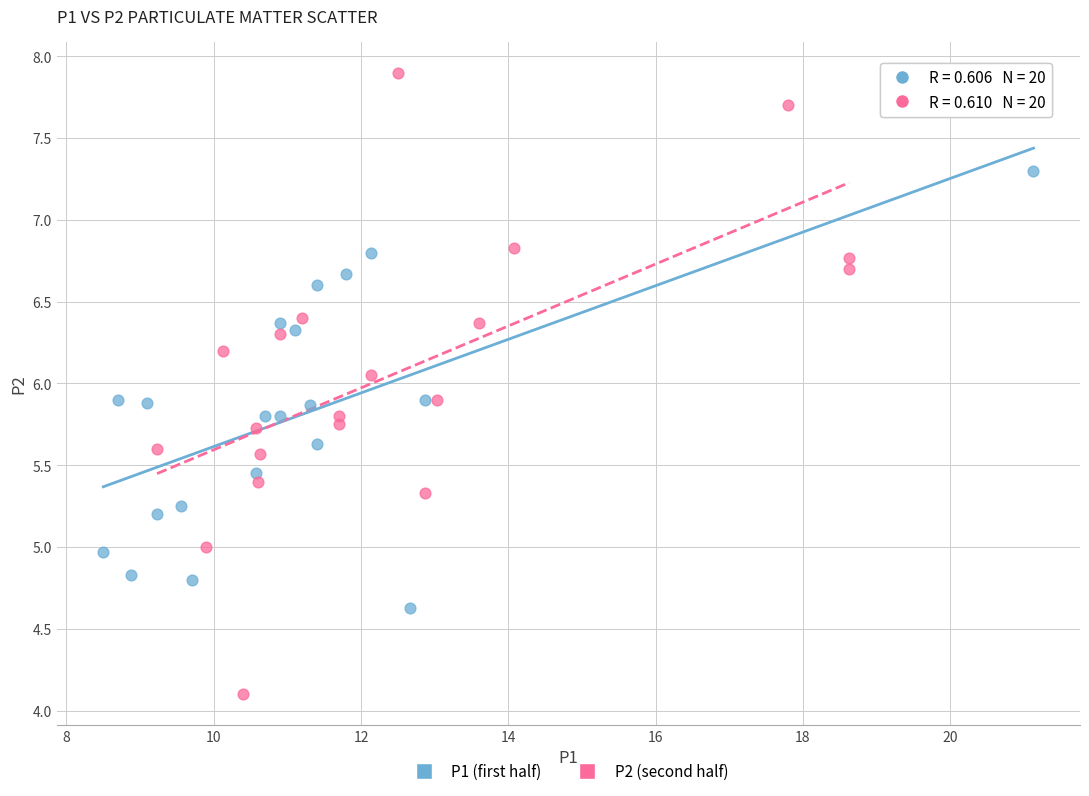

Which series contains the highest Y value?

P2 (second half)